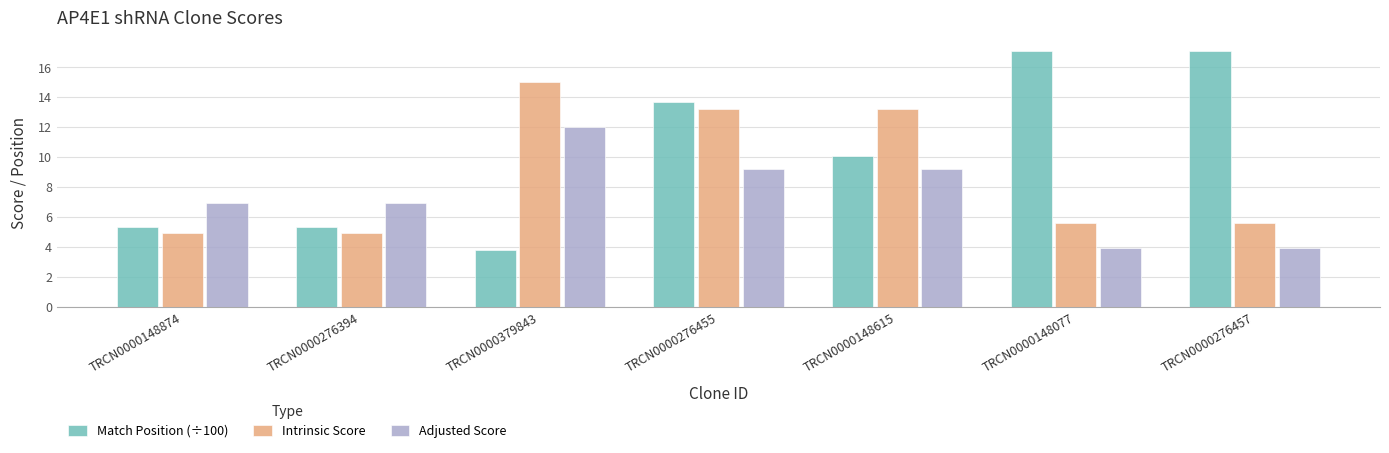

True or false: Intrinsic Score has a value of 8.7 at TRCN0000148874.

False